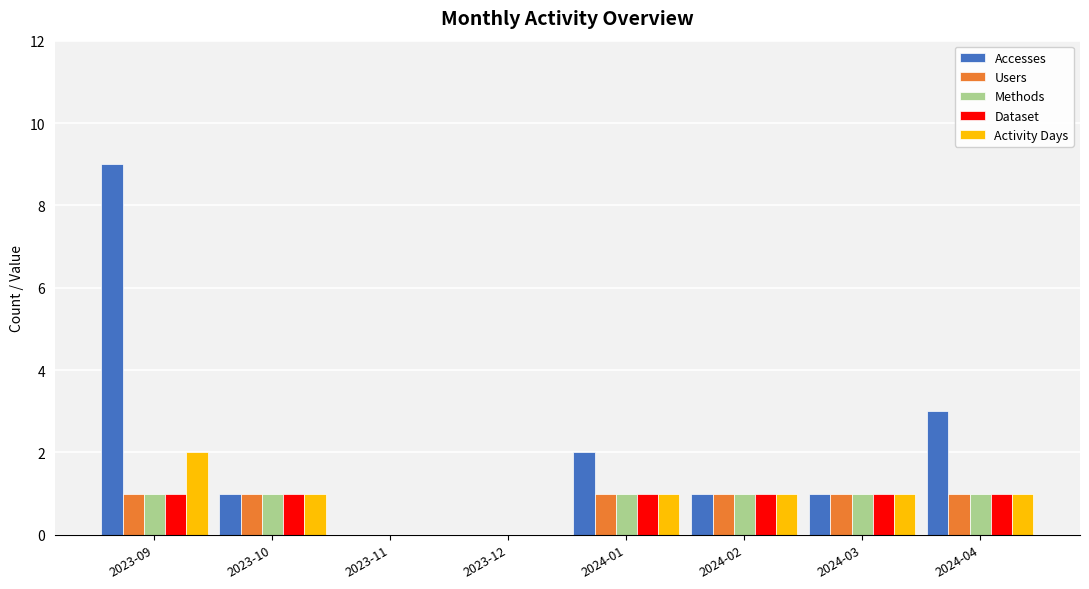

At which label does Accesses reach its peak?

2023-09